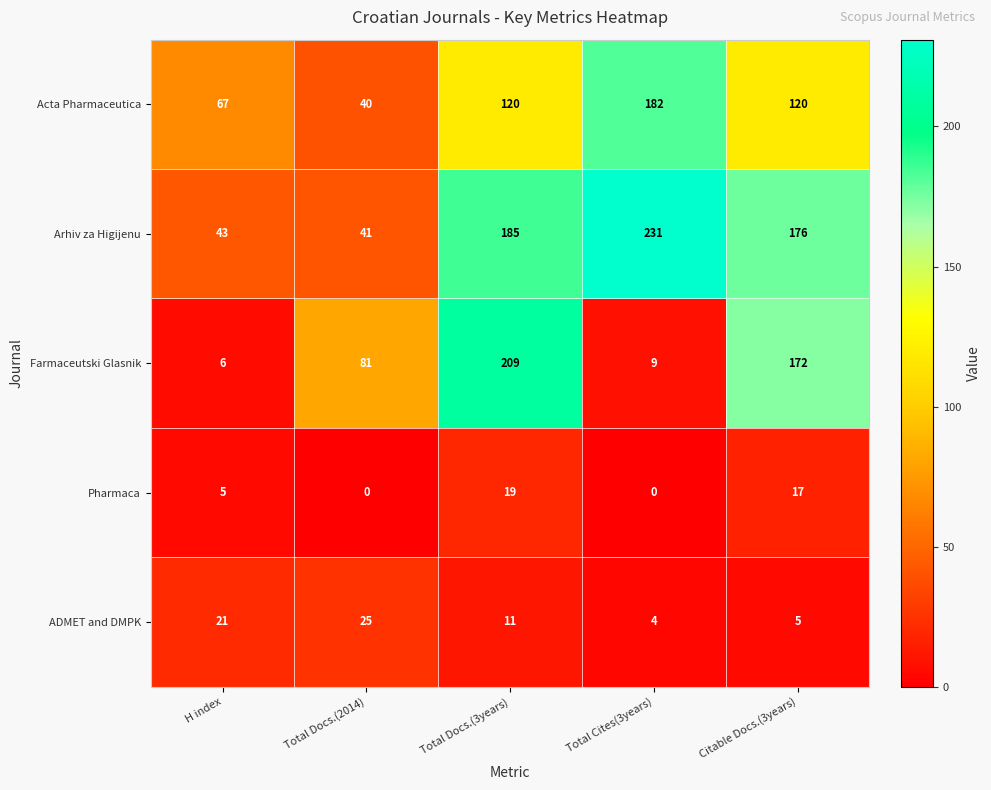

How many data points does each series have?

5